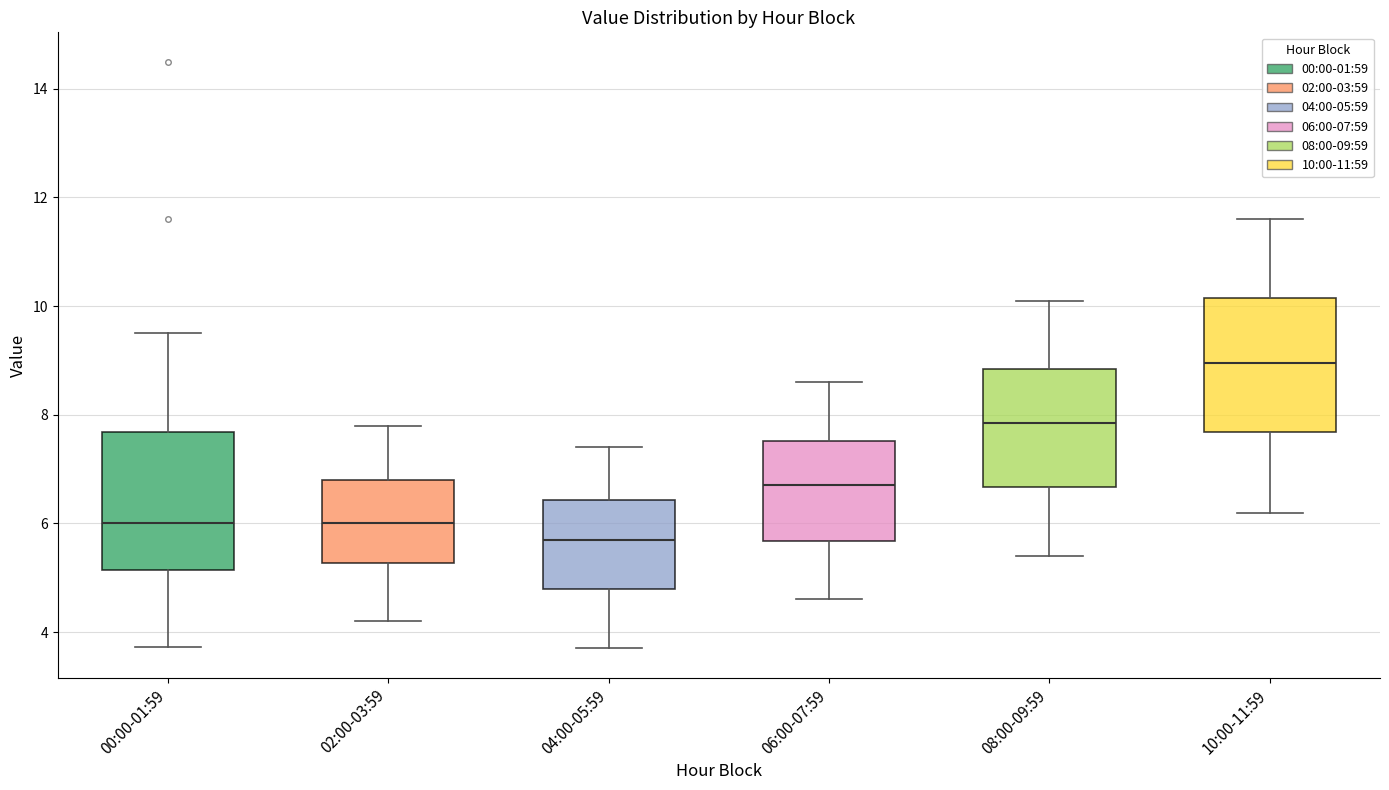

Which box's median line is the lowest?

04:00-05:59